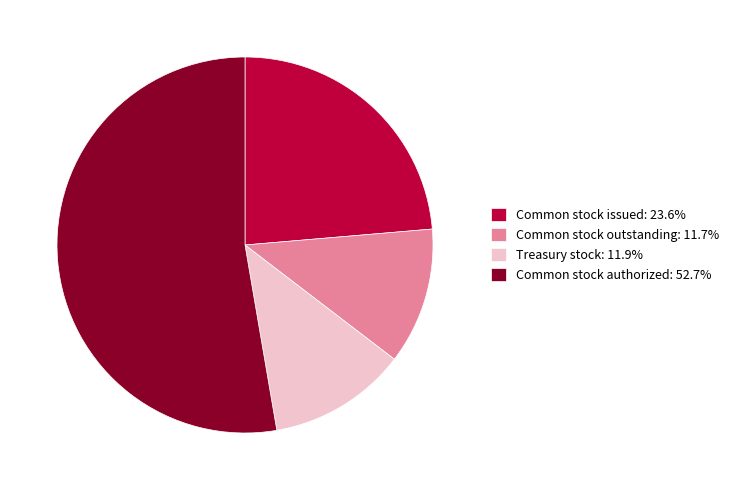

True or false: Common stock authorized accounts for 53% of the total.

True